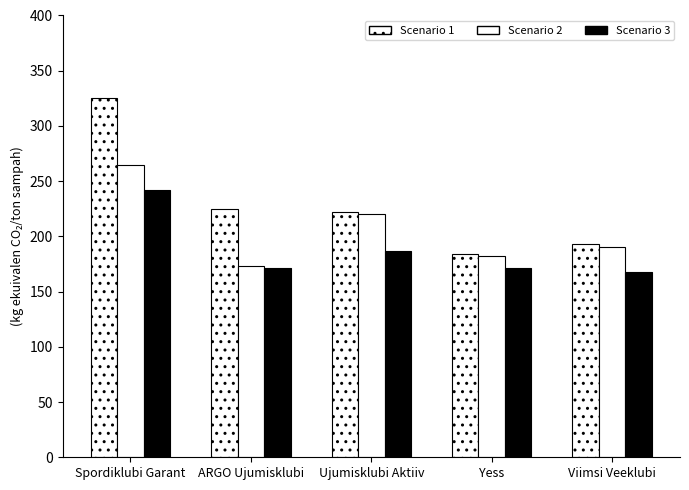

How many series are shown in this chart?

3